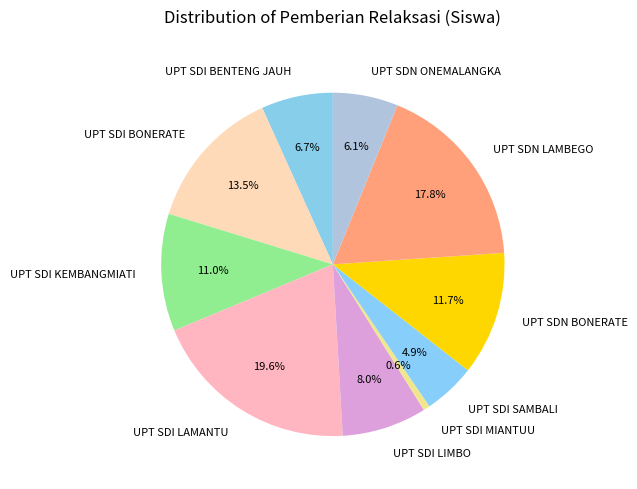

Rank the categories by value from highest to lowest.

UPT SDI LAMANTU, UPT SDN LAMBEGO, UPT SDI BONERATE, UPT SDN BONERATE, UPT SDI KEMBANGMIATI, UPT SDI LIMBO, UPT SDI BENTENG JAUH, UPT SDN ONEMALANGKA, UPT SDI SAMBALI, UPT SDI MIANTUU